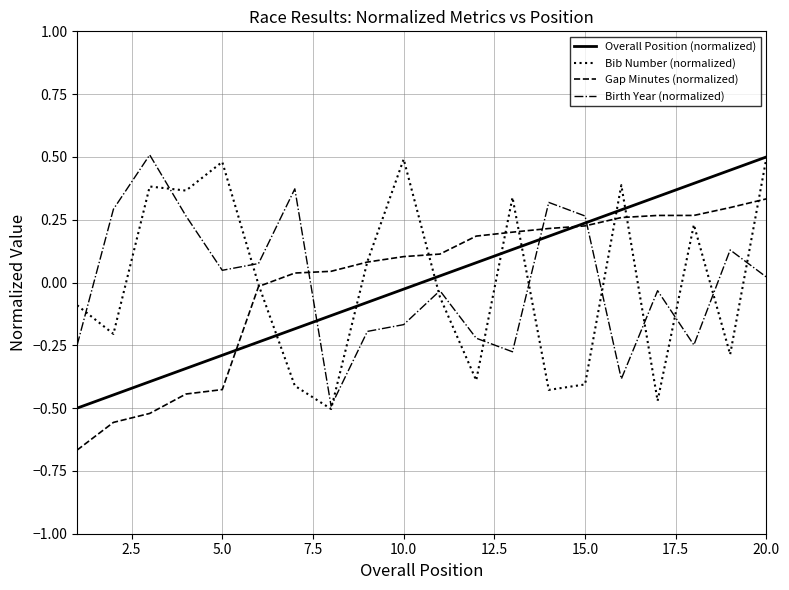

What is the greatest value displayed?

0.5